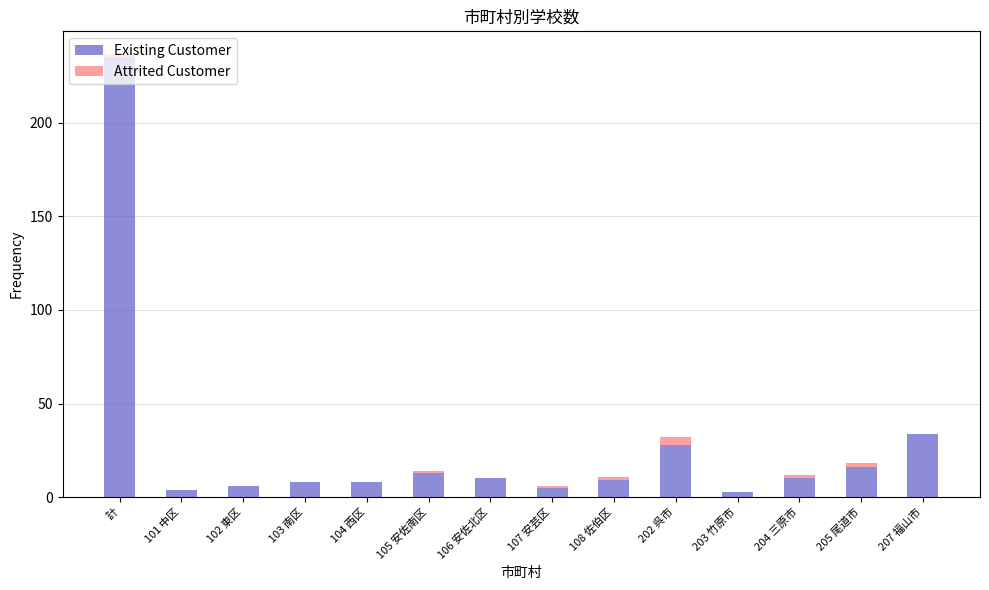

How many data points does each series have?

14